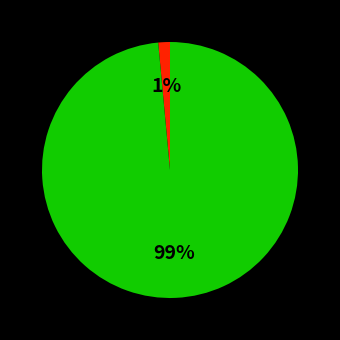

Is there any slice that represents more than half of the pie?

Yes